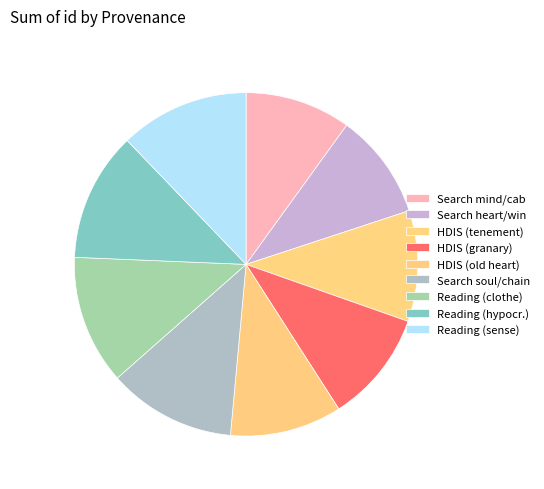

Is there a majority slice in this chart?

No